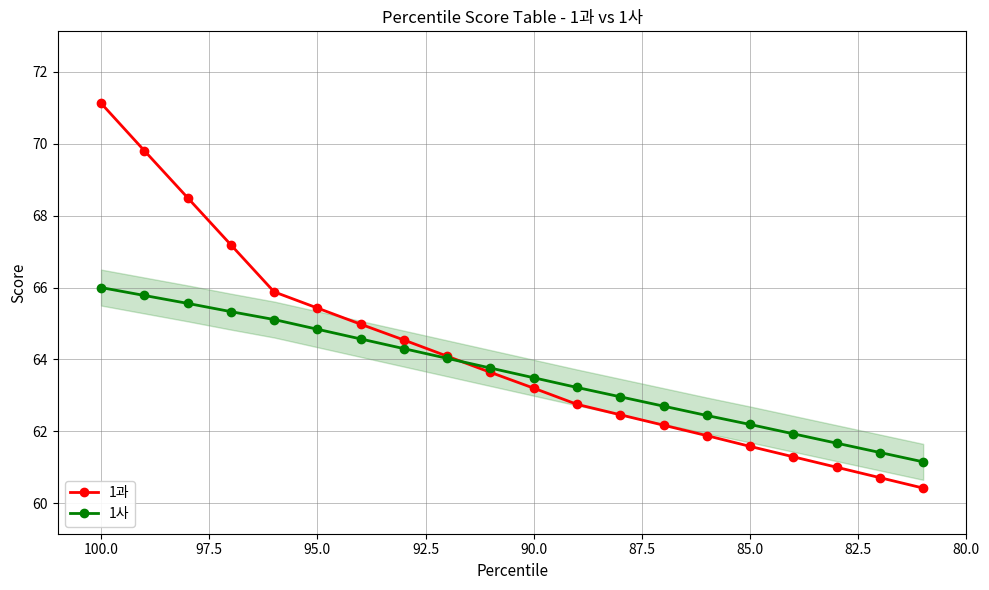

How many data points in 1사 are above 63?

12